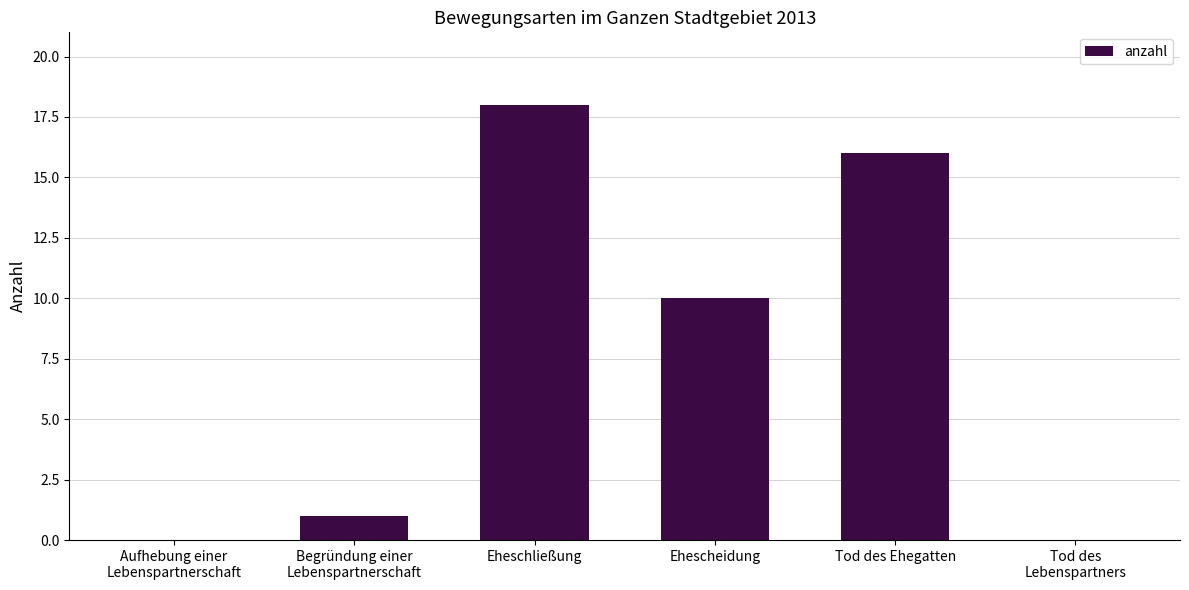

What is the sum of all values?

45